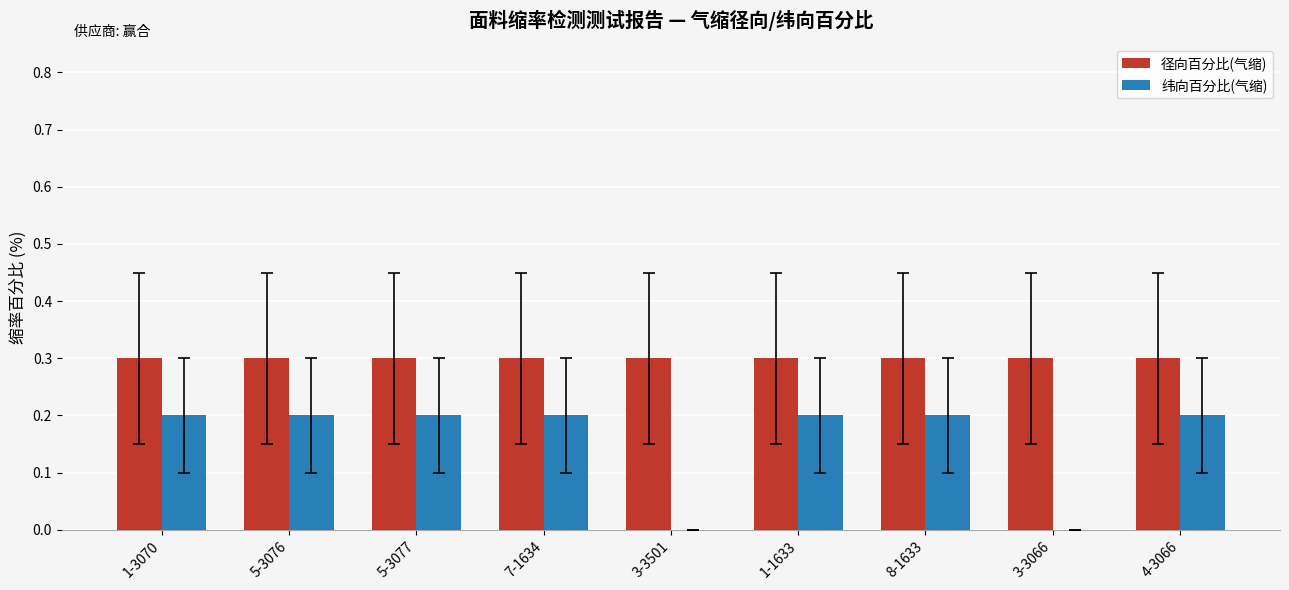

The 纬向百分比(气缩) series shows 0.2 at 1-3070. True or false?

True